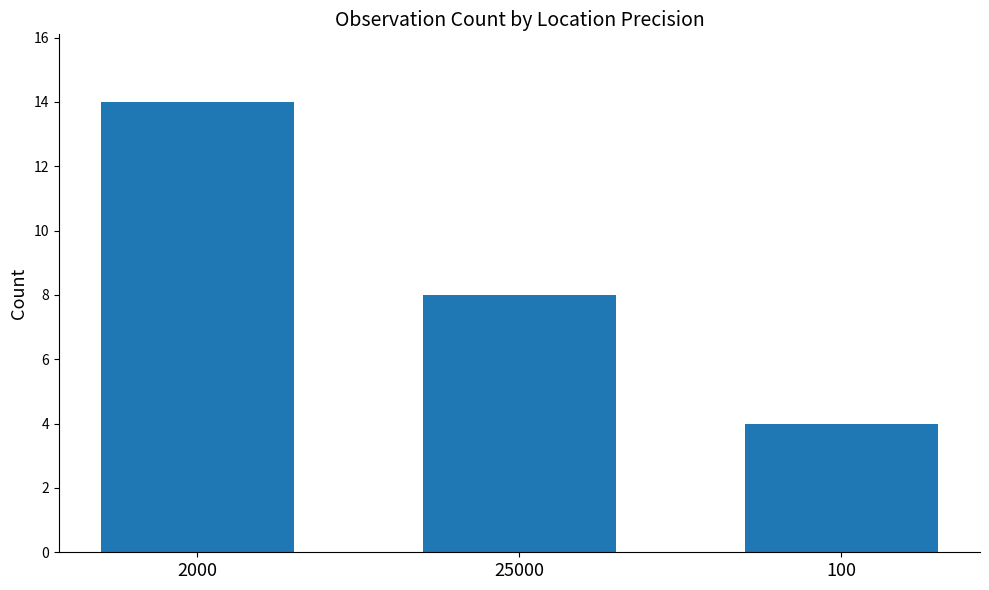

How many values are between 4 and 14?

3